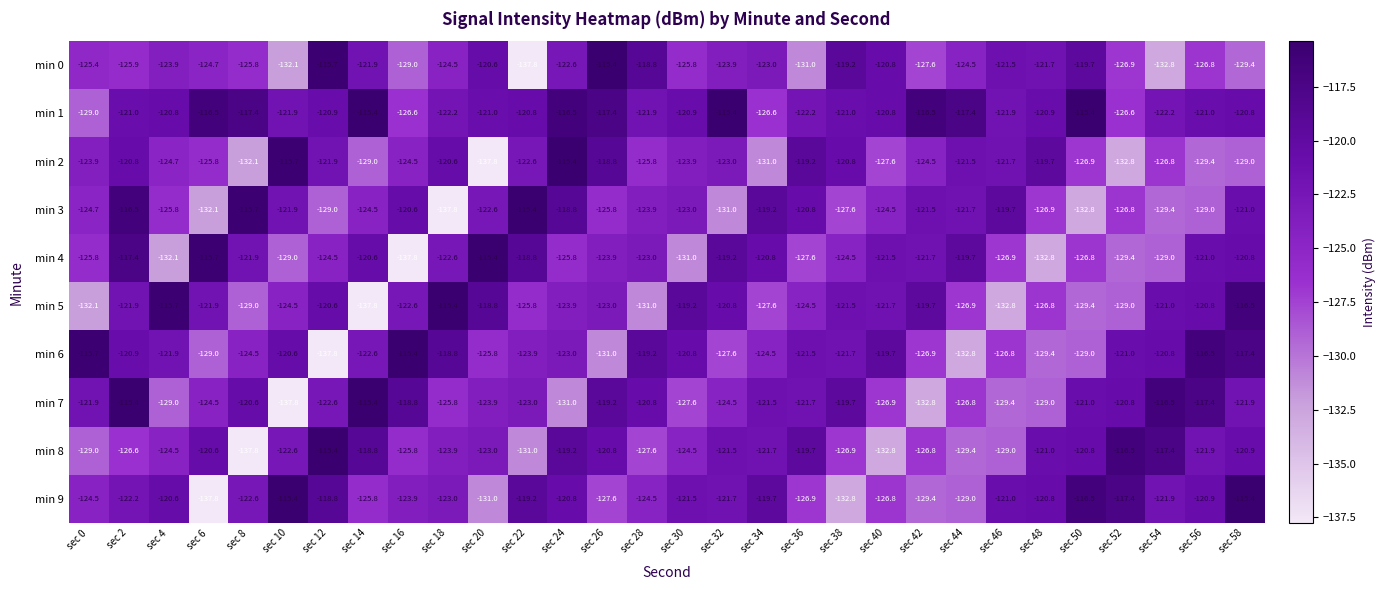

At which label is min 7 closest to -126?

sec 18